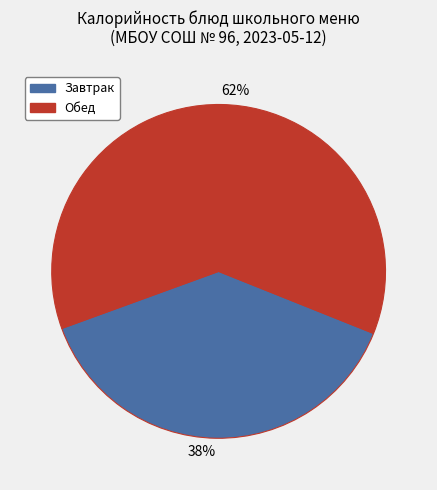

To the nearest percent, what is the average slice percentage?

50%